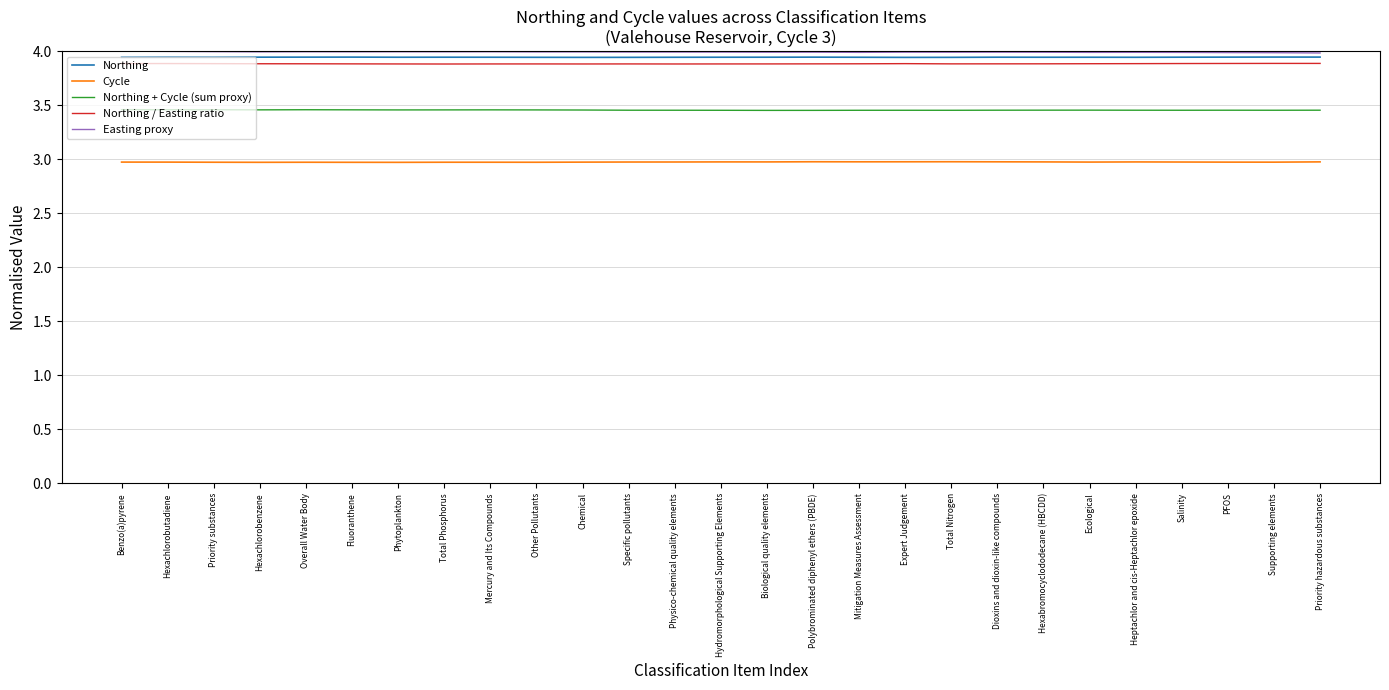

How many lines are shown in the chart?

5